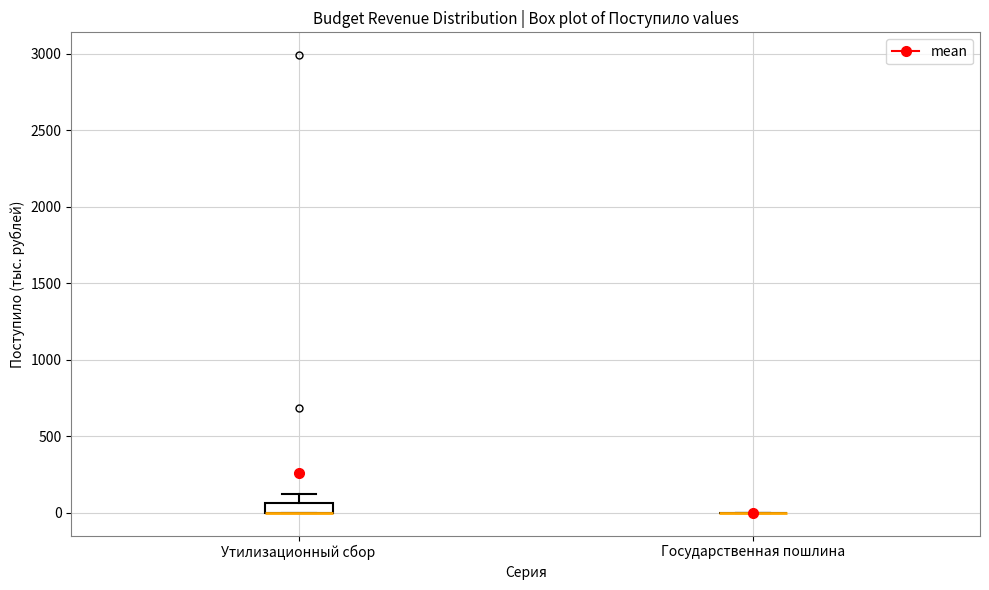

Comparing the boxes themselves (not the whiskers), which one is the tallest?

Утилизационный сбор